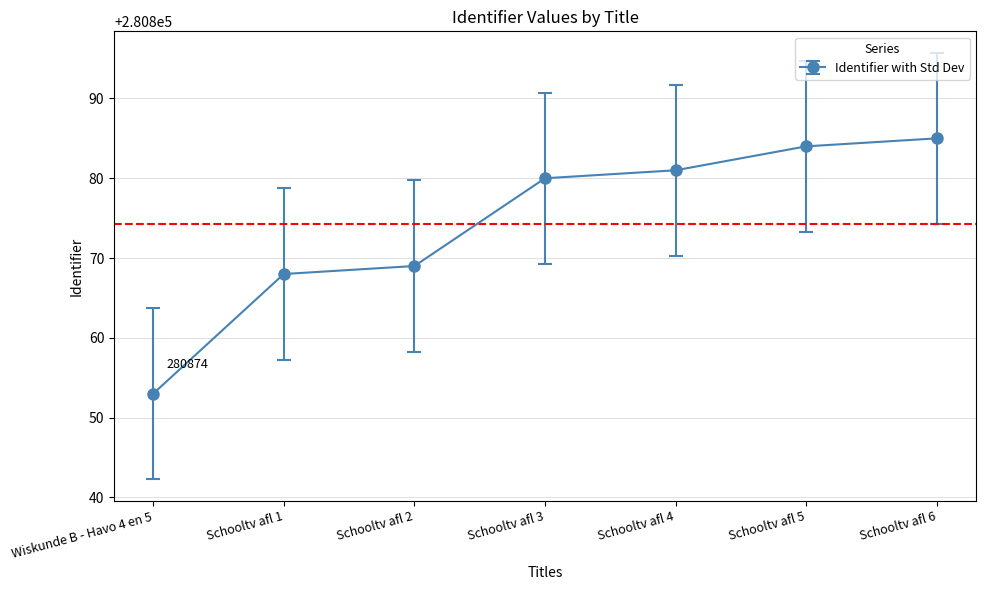

Reading right to left, list all the values displayed in this chart.

280885	280884	280881	280880	280869	280868	280853